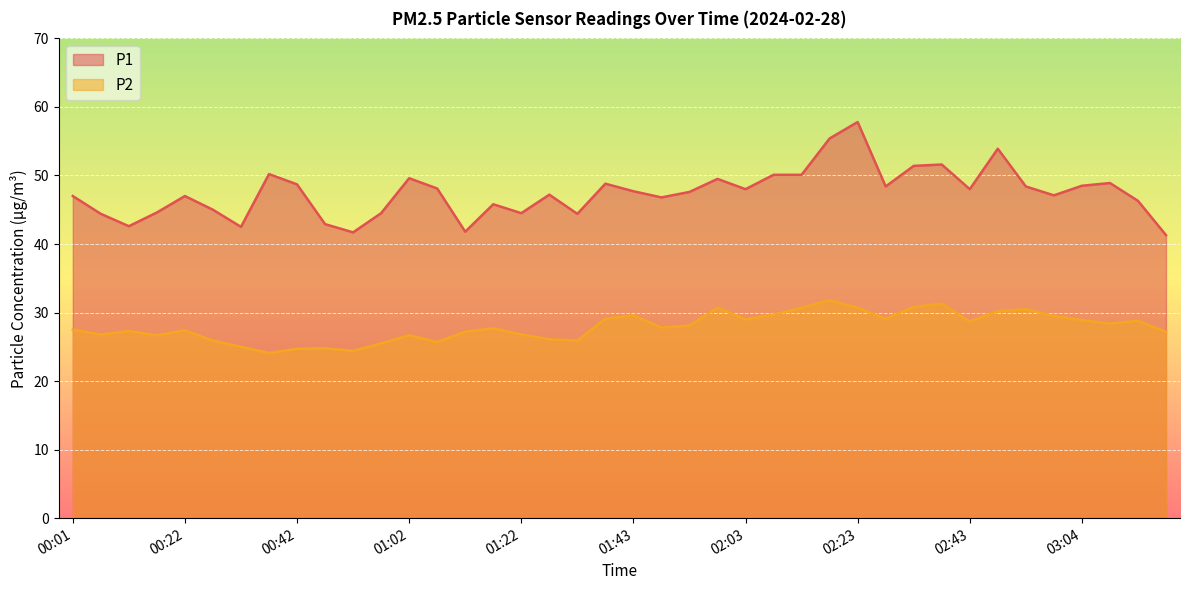

Is it true that P1 equals 23.8 at 01:53?

False